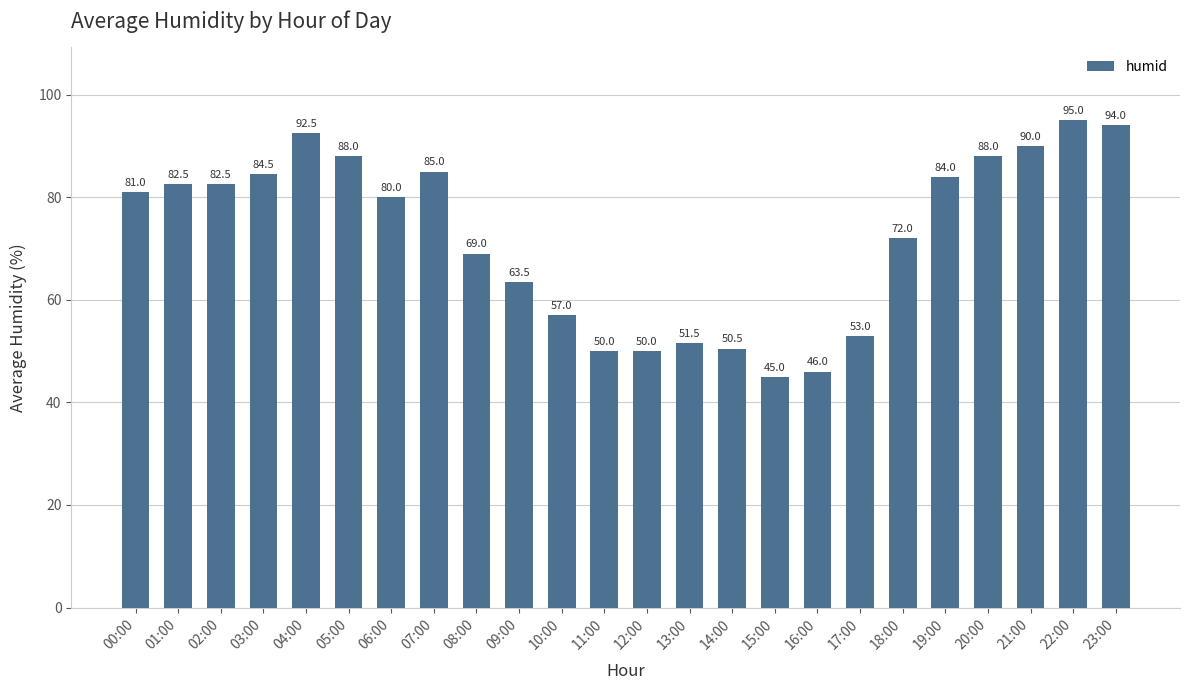

Are the bars horizontal?

No